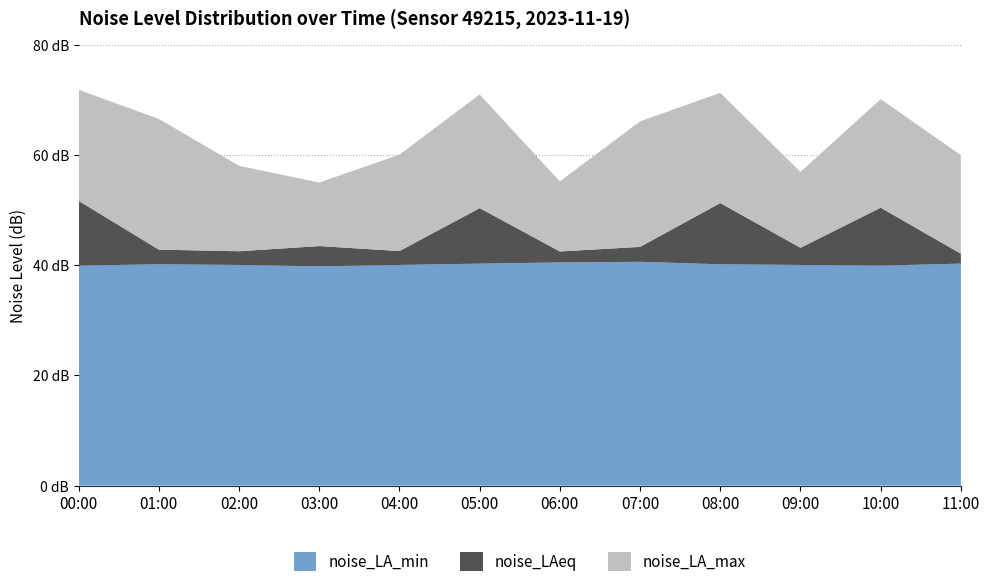

Reading left to right, extract all data points from this chart.

noise_LA_min: 00:00=39.9	01:00=40.2	02:00=40.1	03:00=39.8	04:00=40.1	05:00=40.3	06:00=40.5	07:00=40.6	08:00=40.2	09:00=40.1	10:00=39.9	11:00=40.3
noise_LAeq: 00:00=51.7	01:00=42.8	02:00=42.5	03:00=43.5	04:00=42.6	05:00=50.4	06:00=42.5	07:00=43.3	08:00=51.3	09:00=43.2	10:00=50.5	11:00=42.1
noise_LA_max: 00:00=71.9	01:00=66.6	02:00=58.1	03:00=55.0	04:00=60.1	05:00=71.0	06:00=55.2	07:00=66.1	08:00=71.3	09:00=57.0	10:00=70.2	11:00=60.0